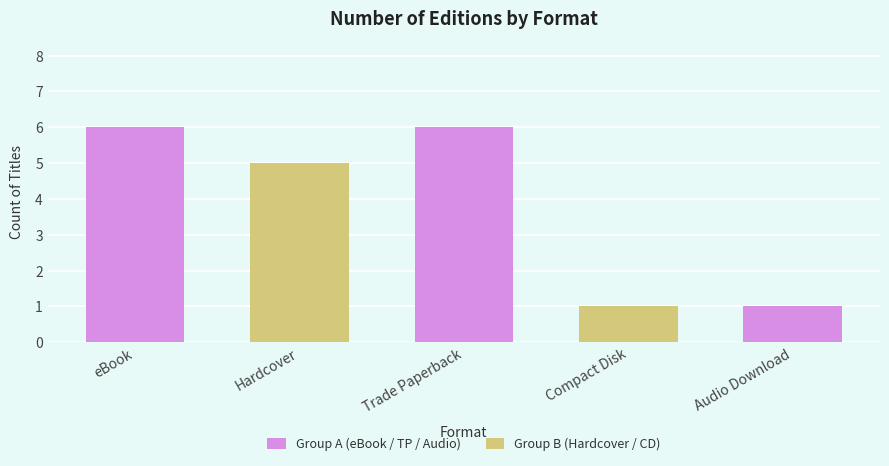

Reading right to left, extract all data points from this chart.

Group A (eBook / TP / Audio): Audio Download=1	Compact Disk=0	Trade Paperback=6	Hardcover=0	eBook=6
Group B (Hardcover / CD): Audio Download=0	Compact Disk=1	Trade Paperback=0	Hardcover=5	eBook=0